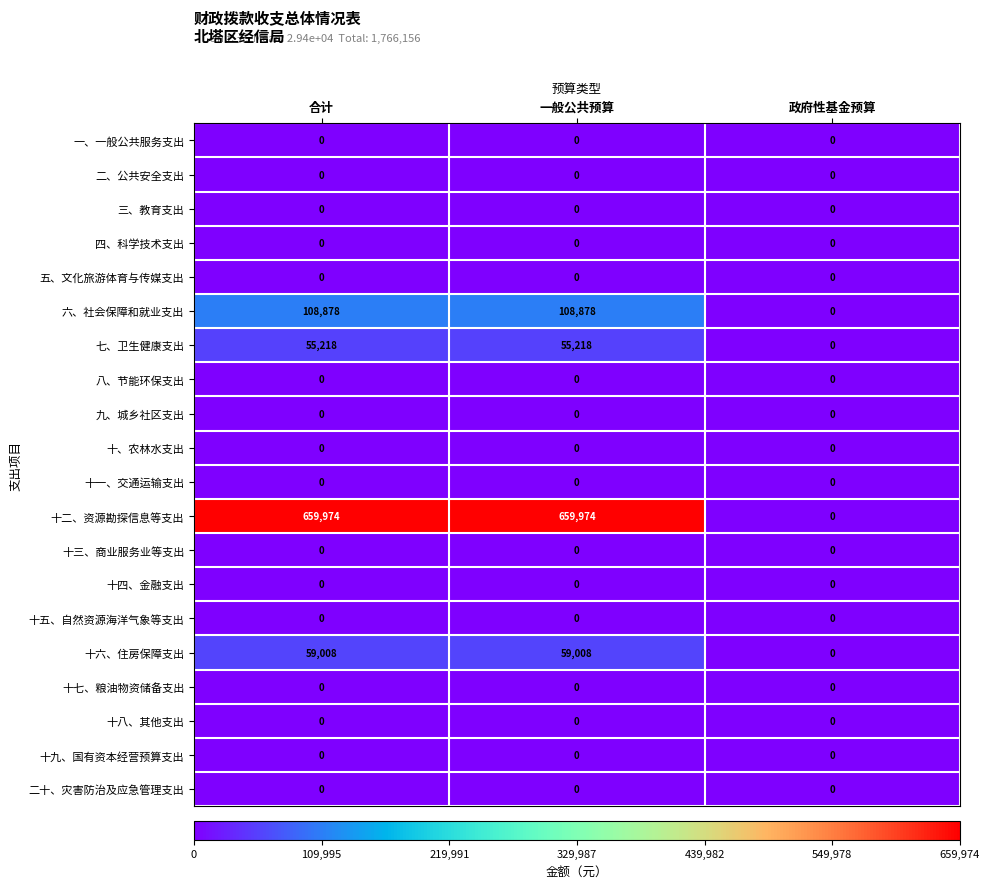

Which series has the largest total across all categories?

十二、资源勘探信息等支出